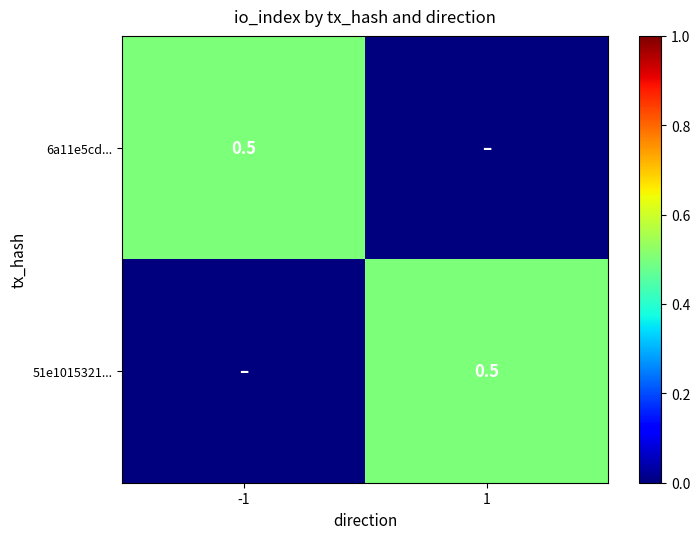

The 51e1015321... series shows 0.1 at 1. True or false?

False